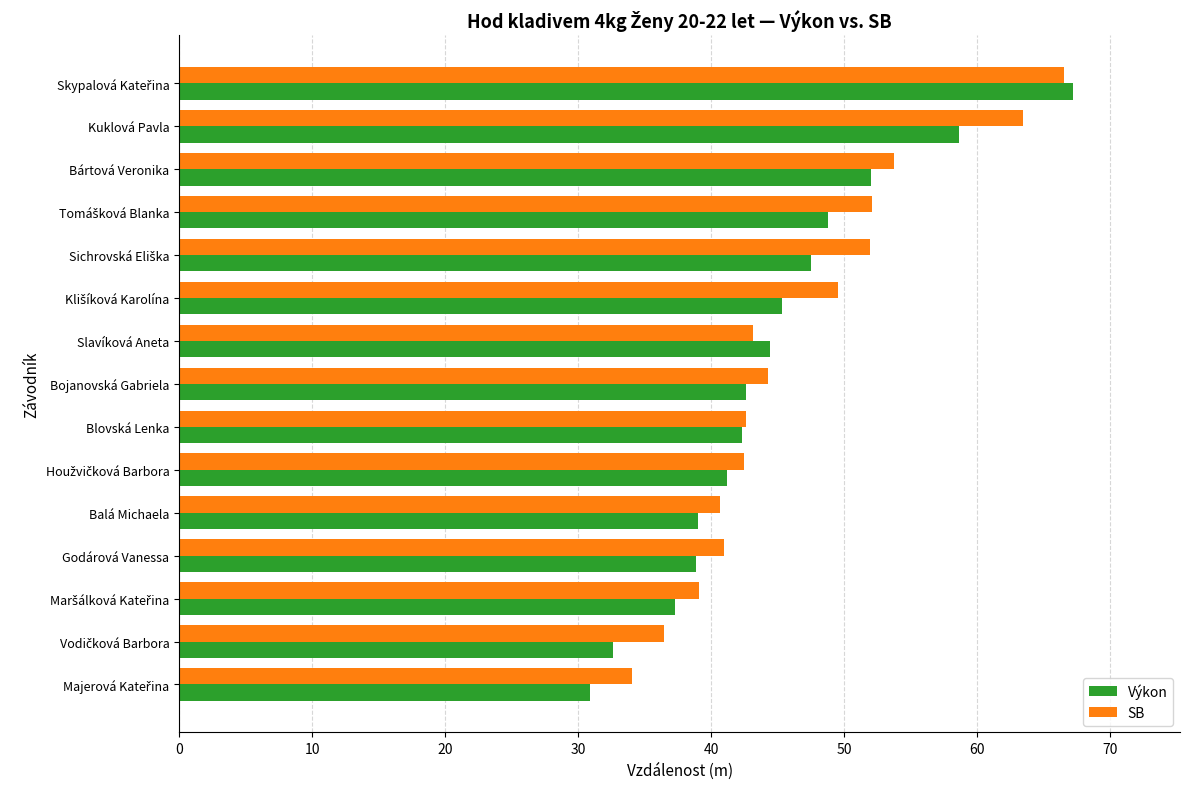

What is the maximum value shown in the chart?

67.2